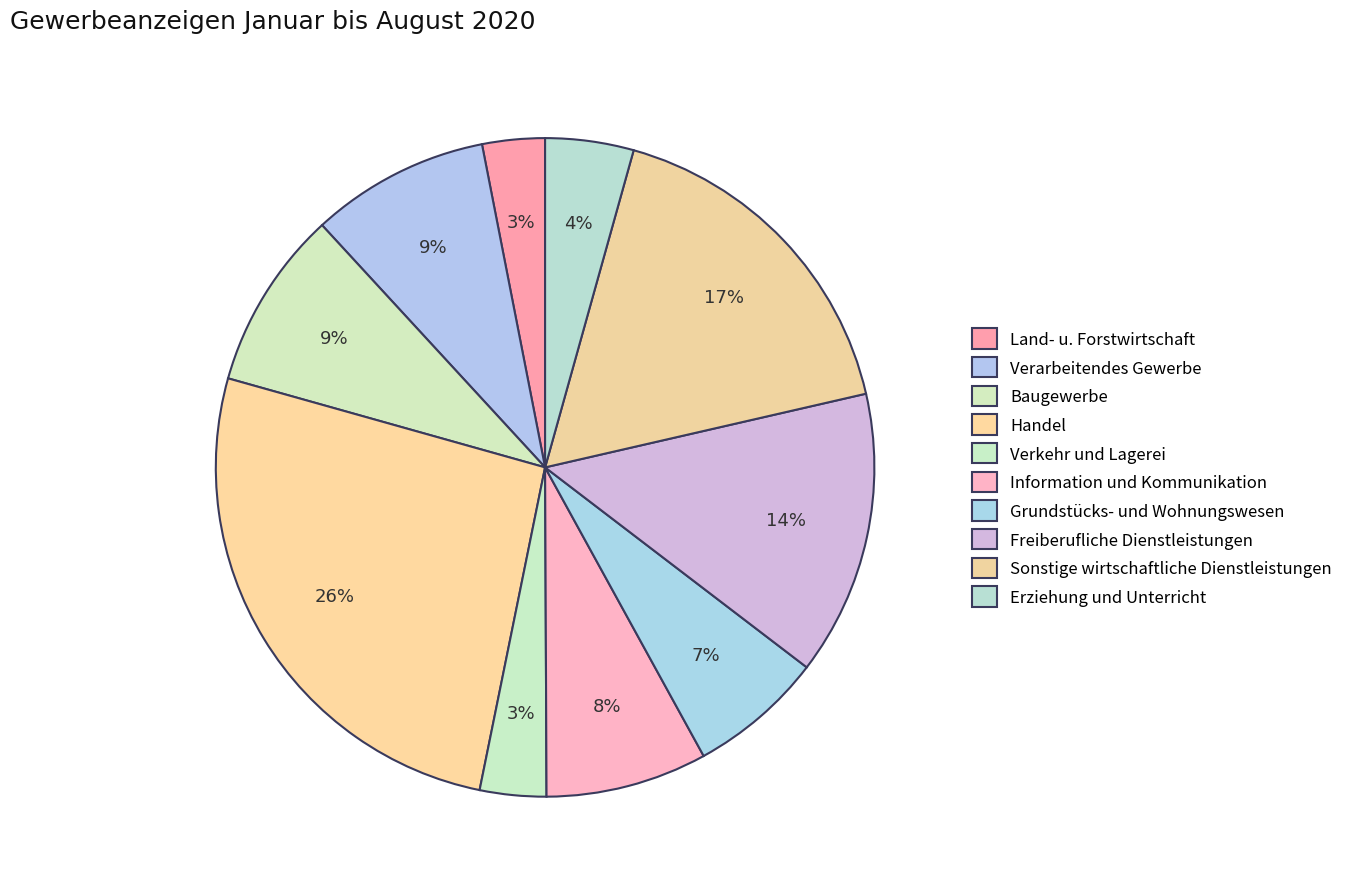

How many slices are in this pie chart?

10